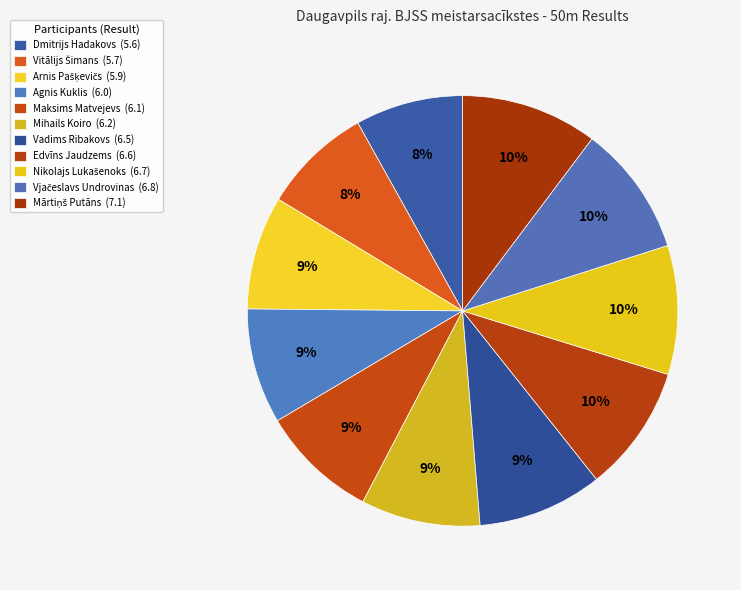

How many segments does this pie chart have?

11